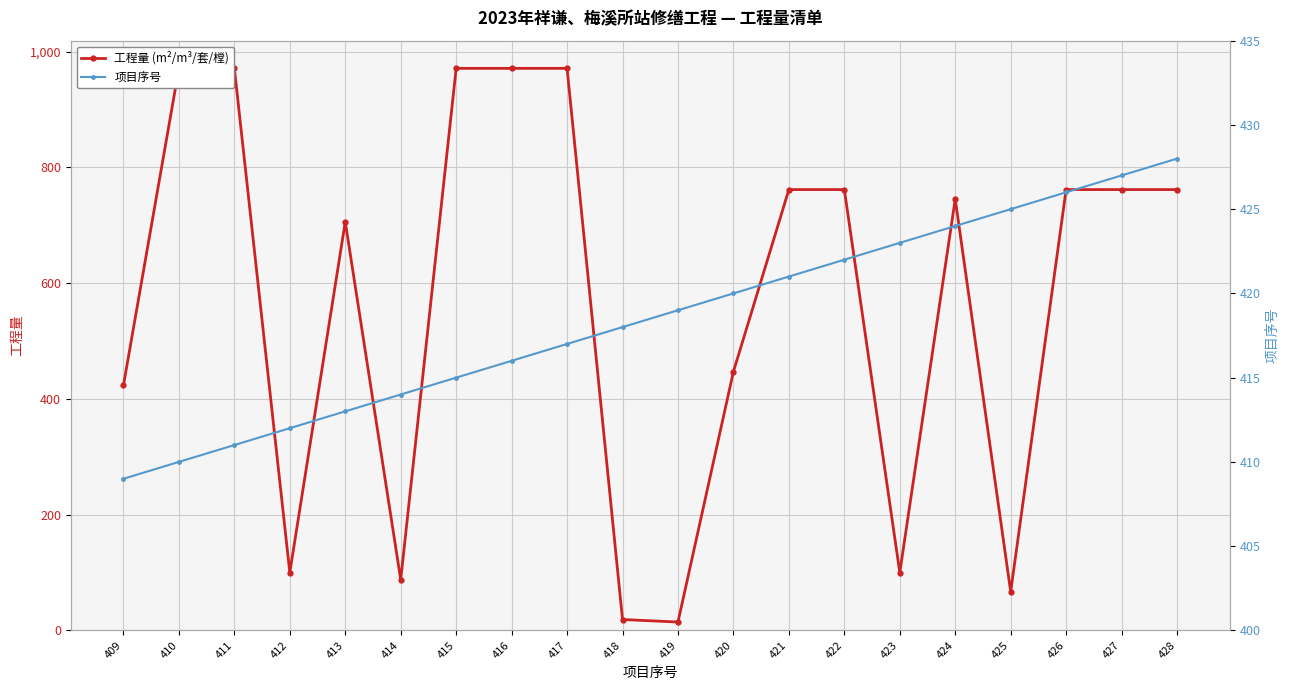

Where is the first local minimum for 工程量 (m²/m³/套/樘)?

412